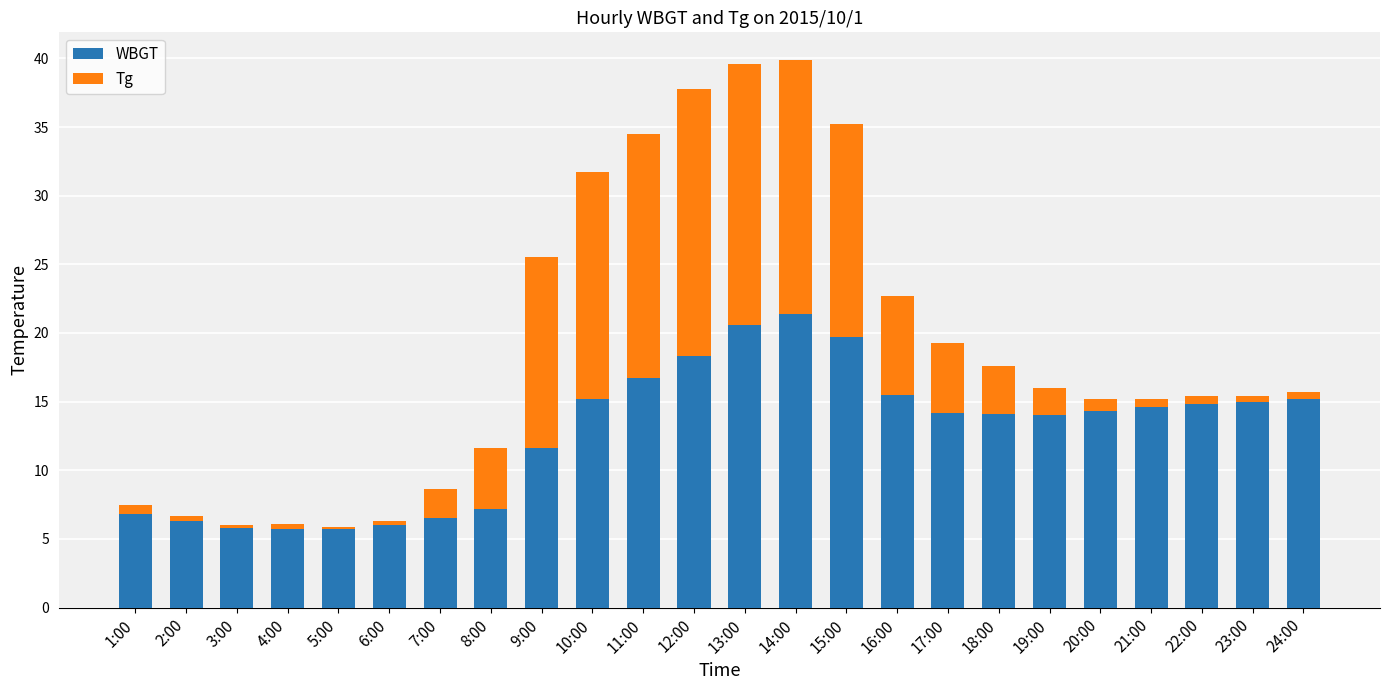

The value of WBGT at 8:00 is 1.5. True or false?

False